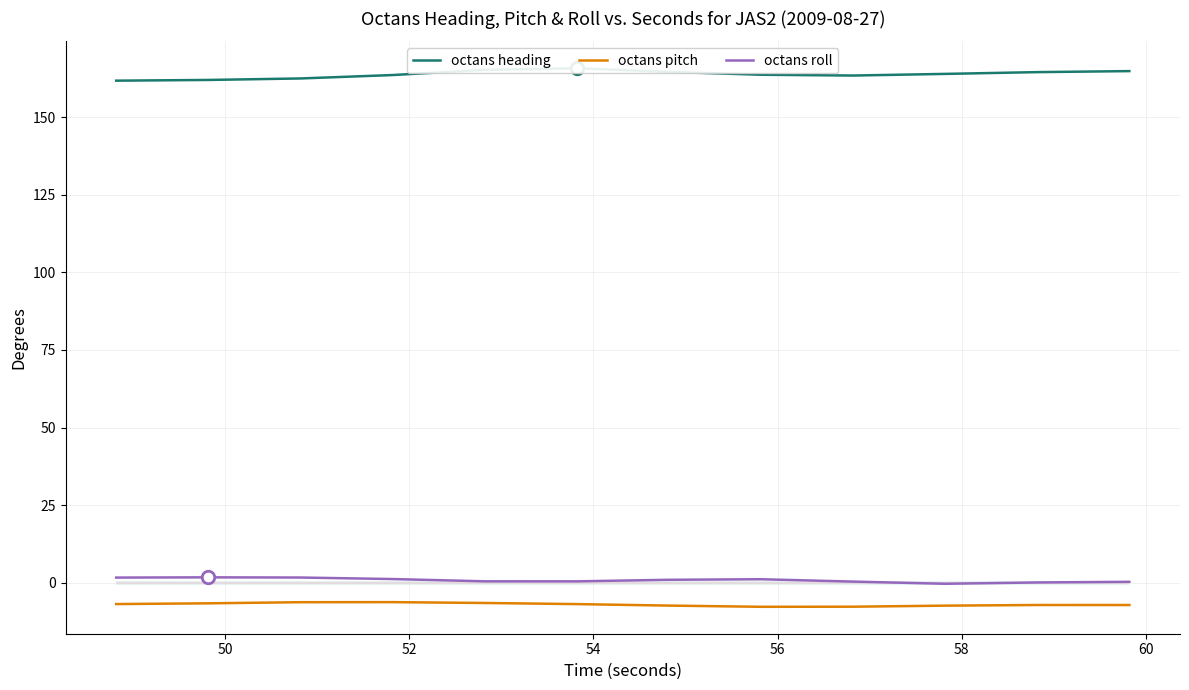

True or false: octans pitch and octans roll intersect in this chart.

False